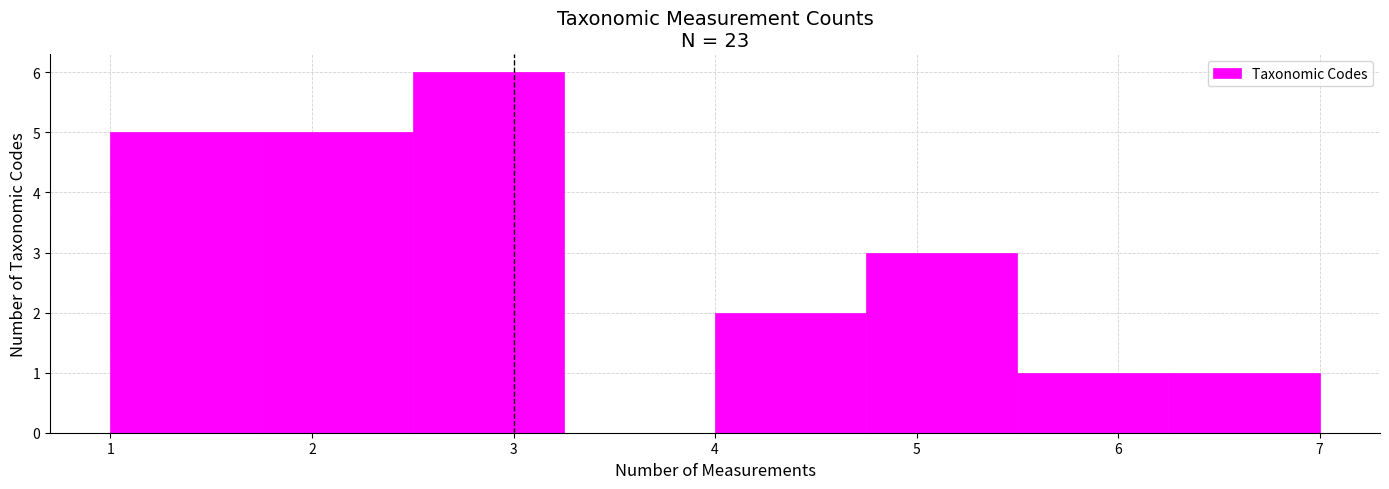

Reading left to right, list every bar in this chart as the range it spans on the x-axis followed by its height. Neither the bar edges nor the heights are printed on the chart, so give them approximately, as read against the axes.

1.00 to 1.75: 5
1.75 to 2.50: 5
2.50 to 3.25: 6
3.25 to 4.00: 0
4.00 to 4.75: 2
4.75 to 5.50: 3
5.50 to 6.25: 1
6.25 to 7.00: 1